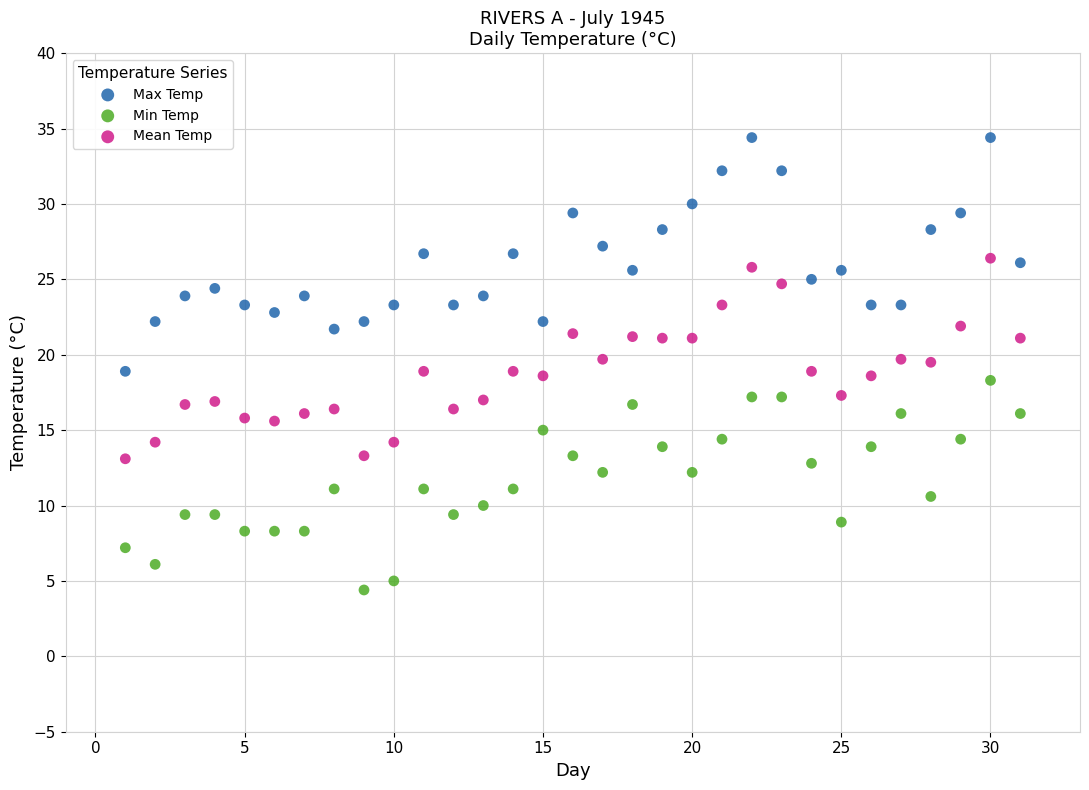

Which series reaches the minimum Y coordinate?

Min Temp